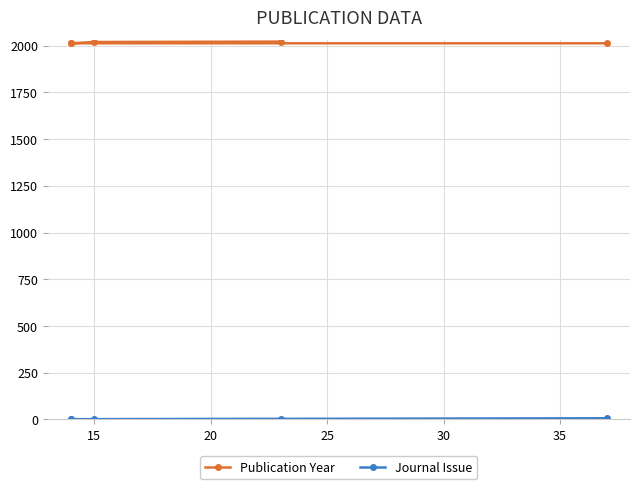

How many distinct data groups are displayed?

2